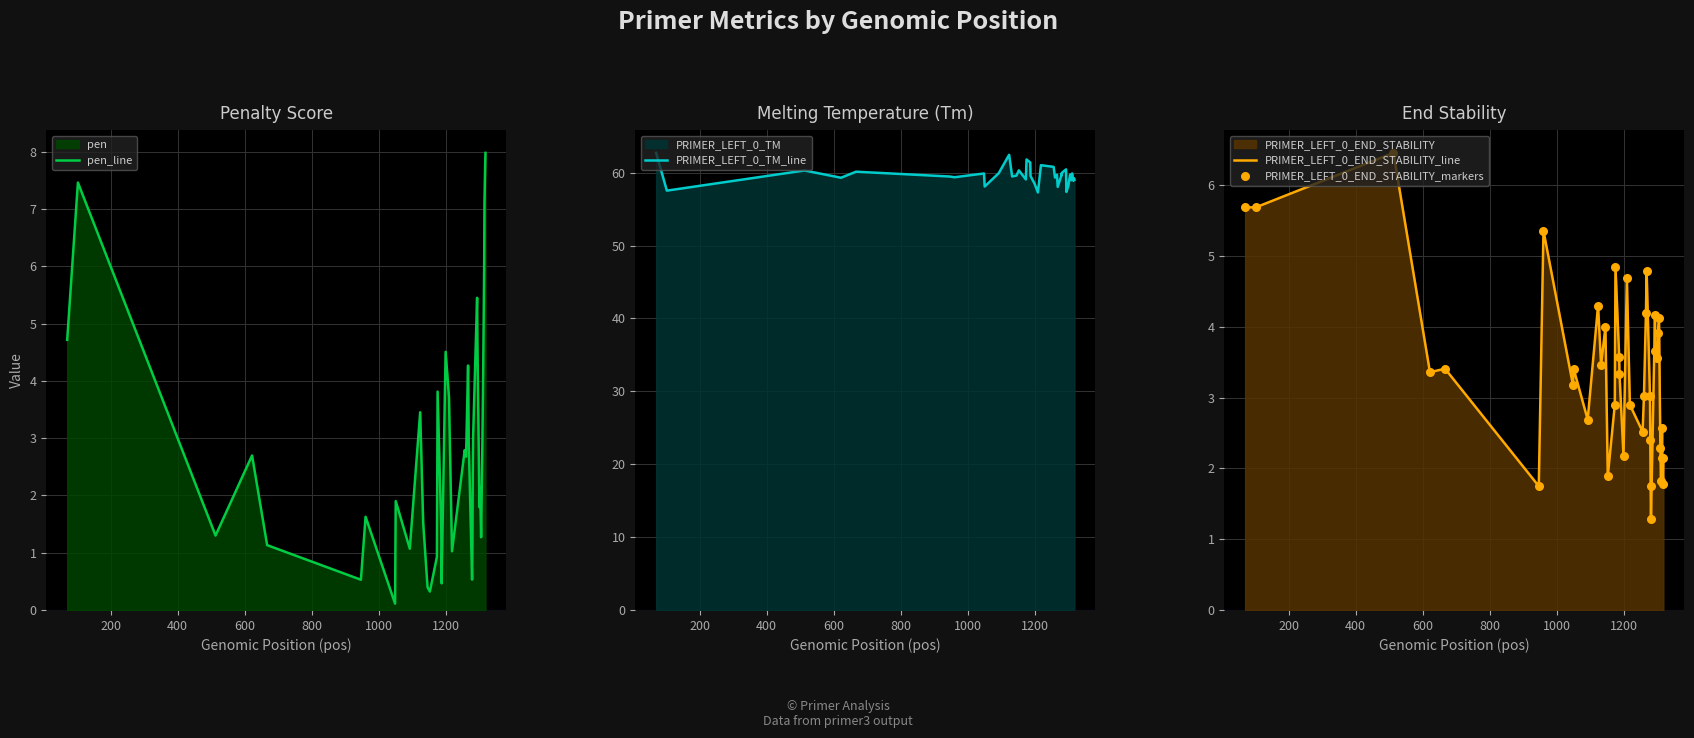

Which series reaches the maximum Y coordinate?

PRIMER_LEFT_0_TM_line